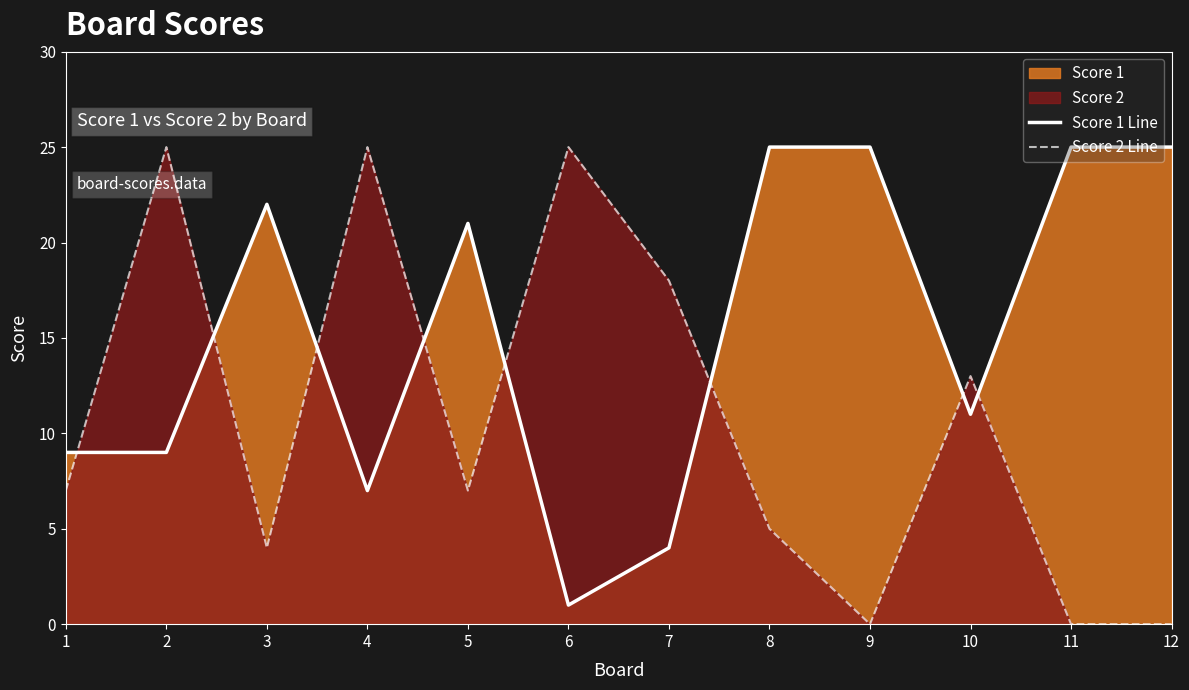

Does the chart have visible grid lines?

No